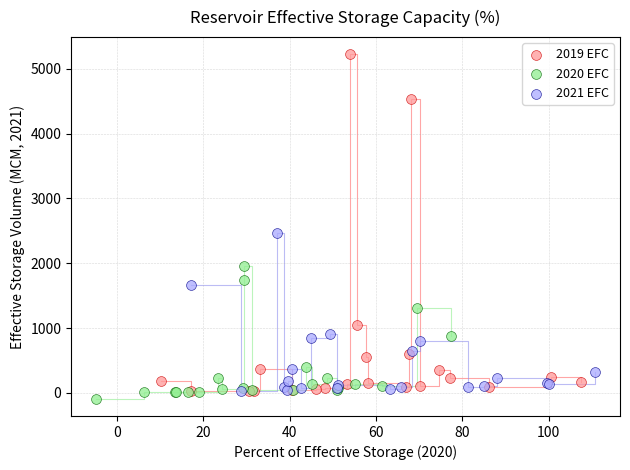

Which series has the largest Y range (max minus min)?

2019 EFC